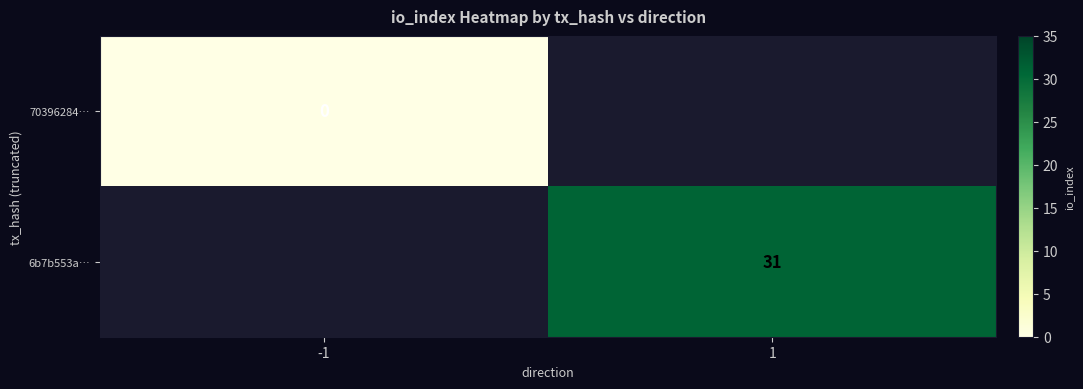

Which category has the highest value across all series?

1